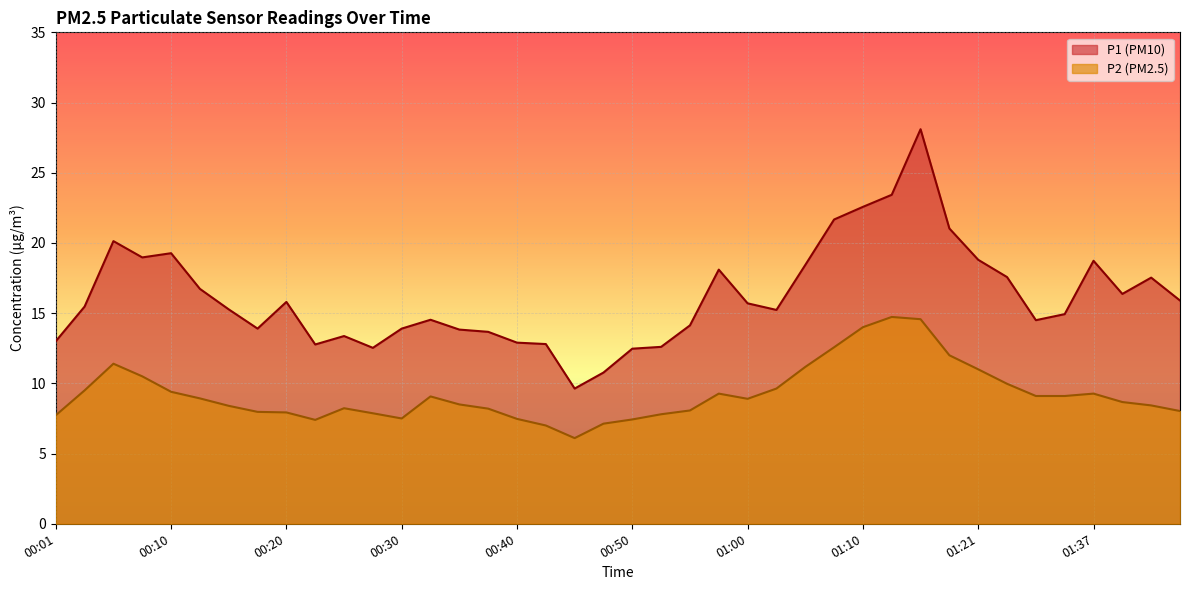

What is the maximum value shown in the chart?

28.1